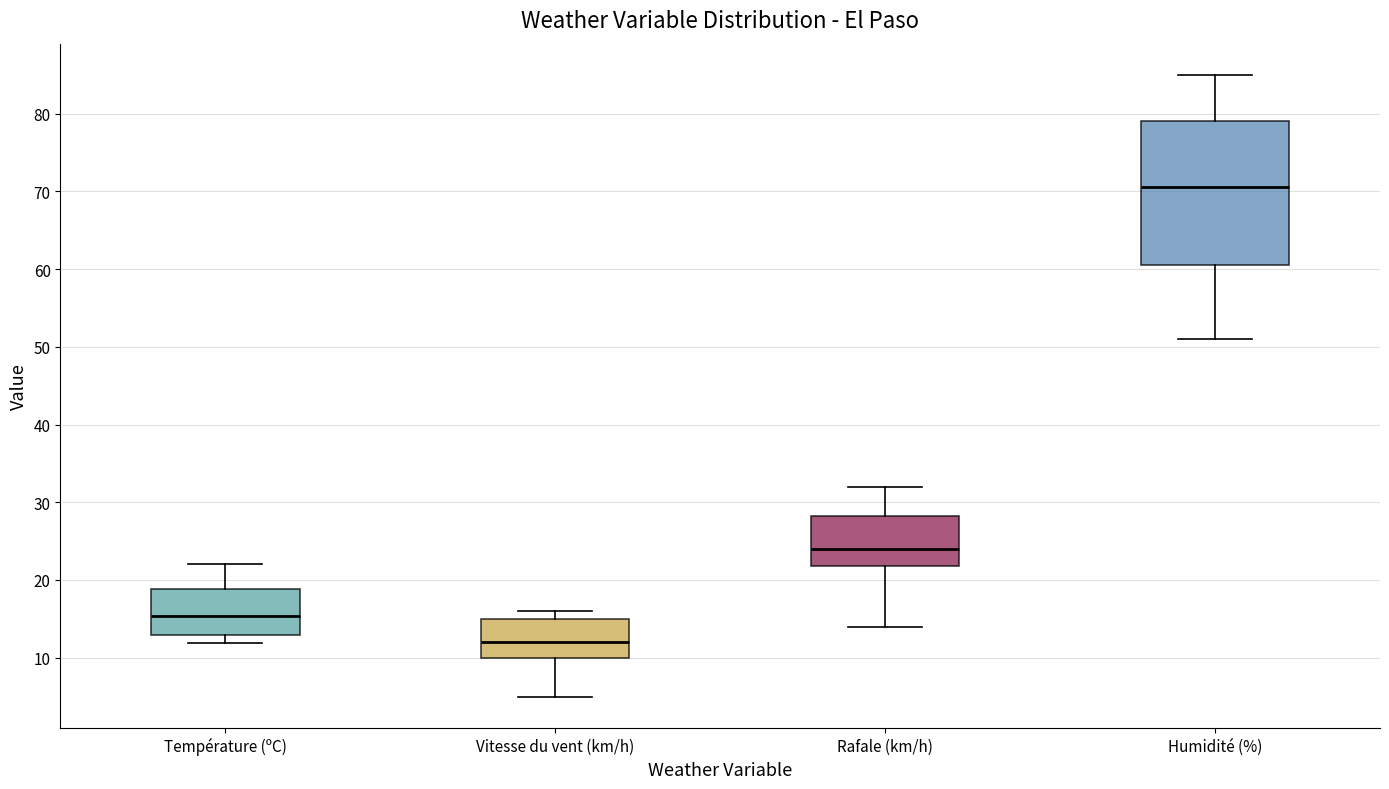

Where does the lower whisker of the box for Vitesse du vent (km/h) end on the y-axis? The values are not printed on the chart, so give them approximately, as read against the axis.

5